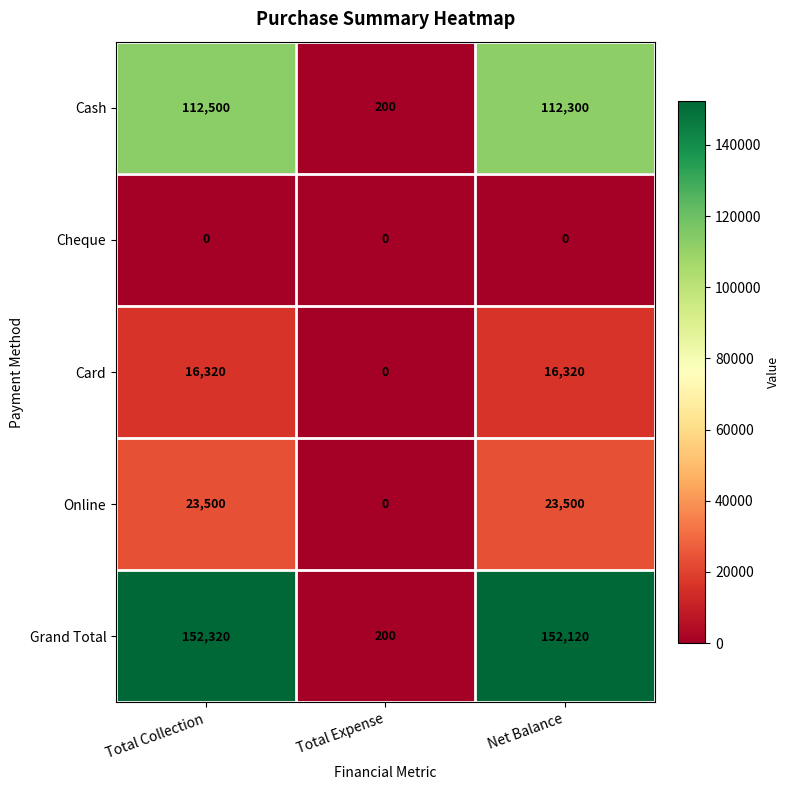

What is the difference between the Cash values at Total Collection and Net Balance?

200